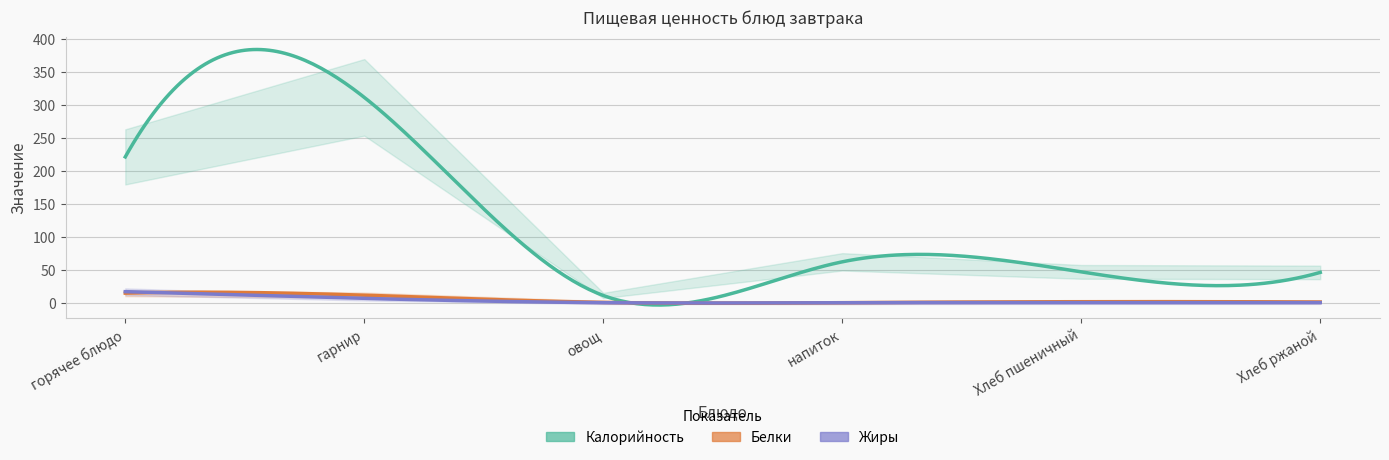

Which series has the largest total across all categories?

Калорийность